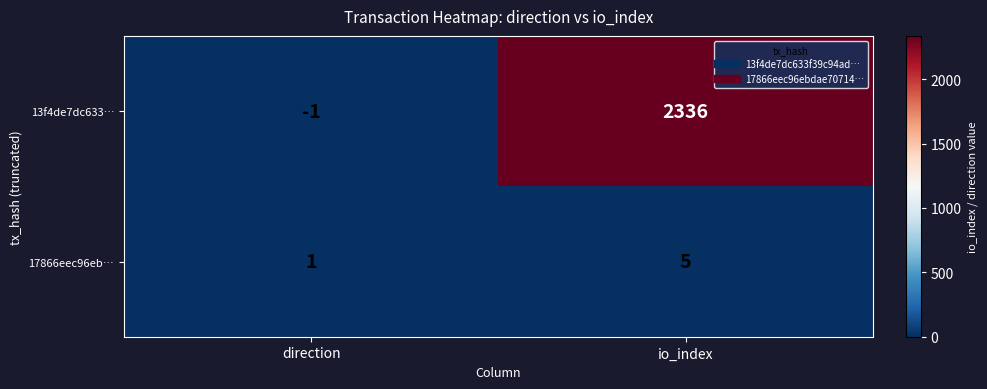

True or false: 17866eec96eb… has a value of 5 at io_index.

True